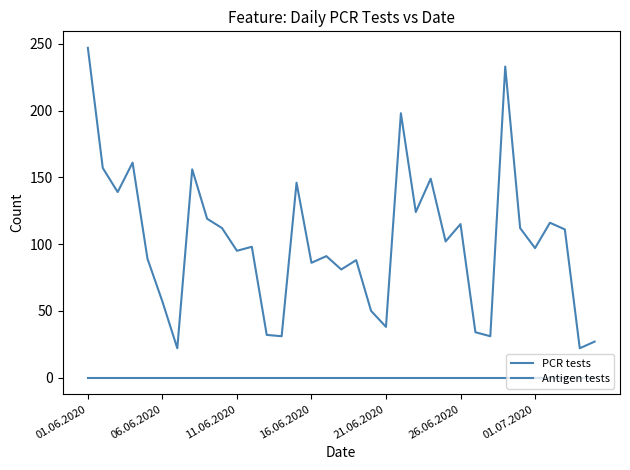

What is the sum of all PCR tests values?

3566